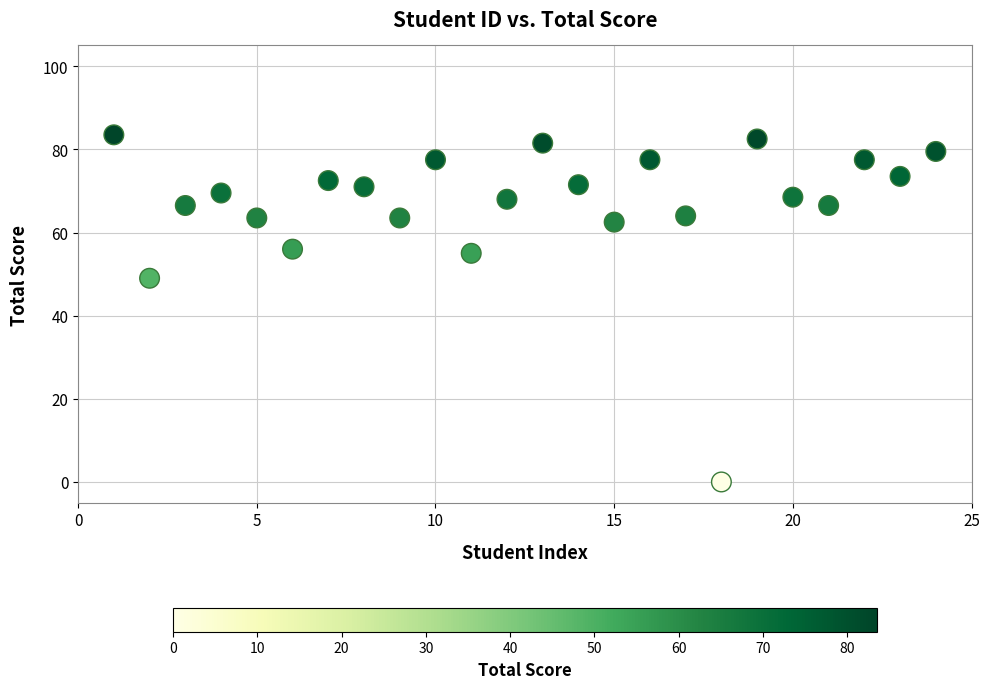

What is the range of Y values (max minus min)?

83.5